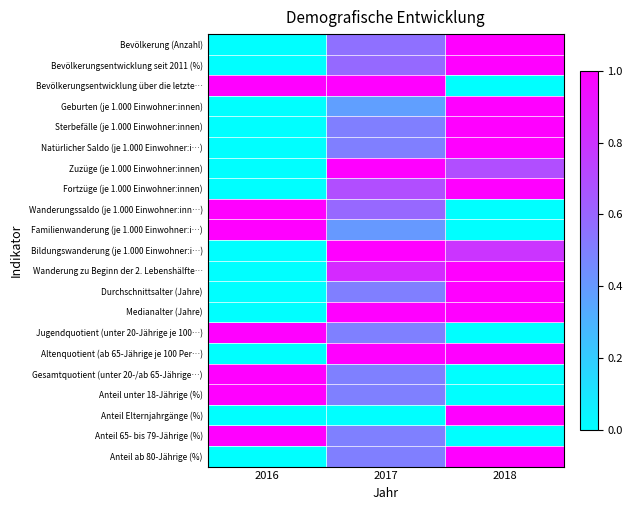

At which category does the chart reach its peak across all series?

2018